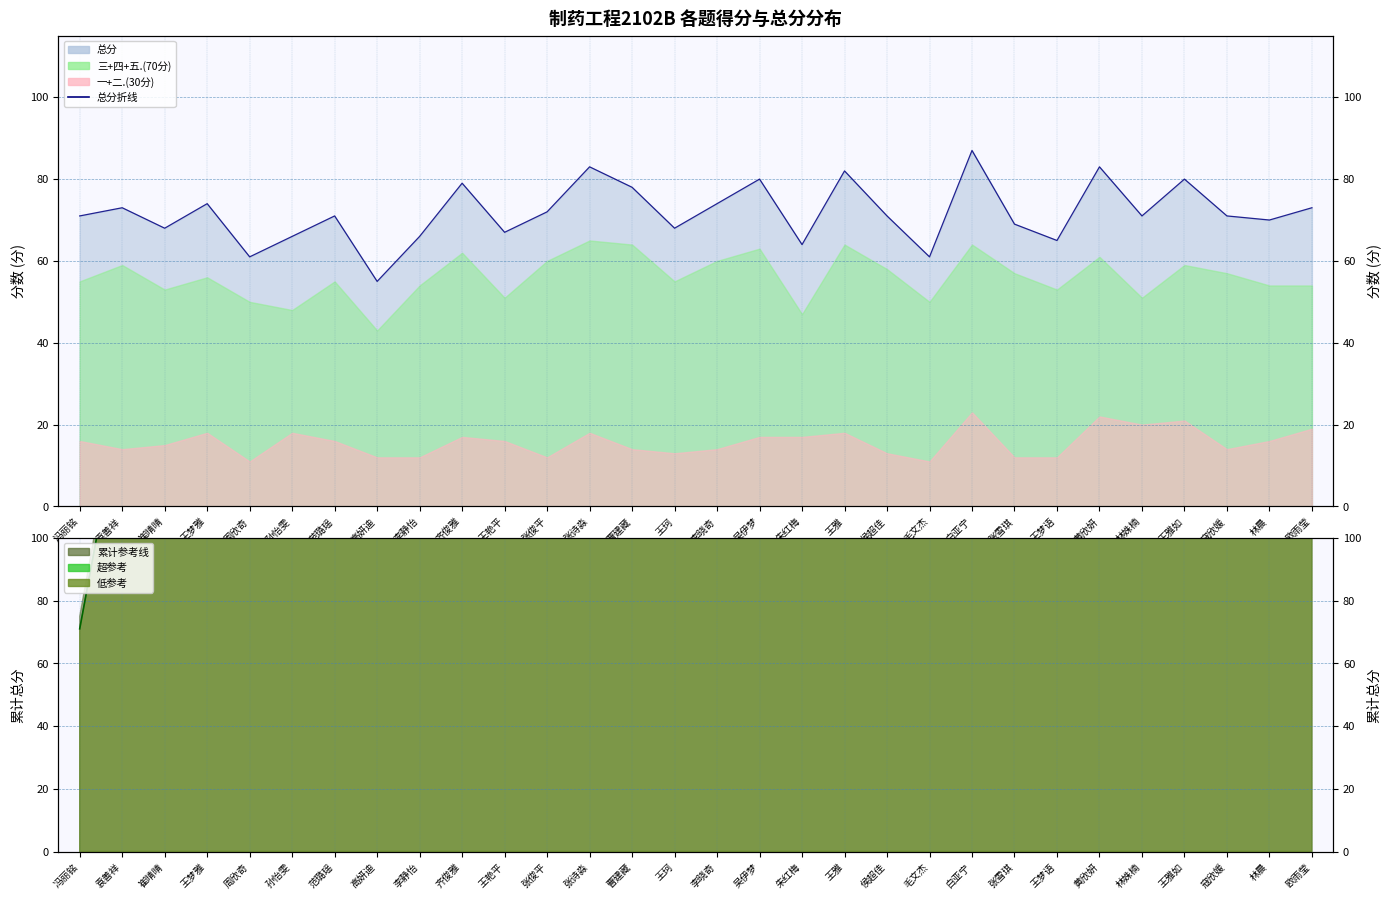

Rank the categories by value from lowest to highest.

高妍迪, 周欣奇, 毛文杰, 朱红梅, 王梦语, 孙怡雯, 李静怡, 王艳平, 崔晴晴, 王珂, 张雪琪, 林晨, 冯丽铭, 范璐瑶, 侯超佳, 林姝楠, 寇欣媛, 张俊平, 袁善祥, 欧雨莹, 王梦雅, 李晓奇, 曹建藏, 齐俊雅, 吴伊梦, 王雅如, 王雅, 张诗淼, 黄欣妍, 白亚宁